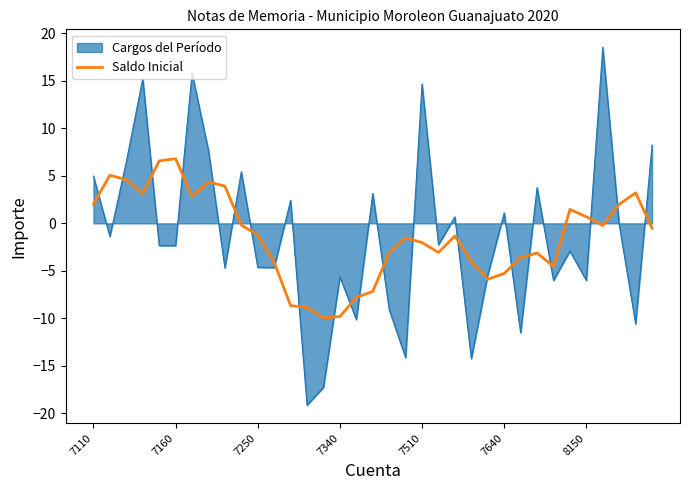

What is the maximum value shown in the chart?

18.5